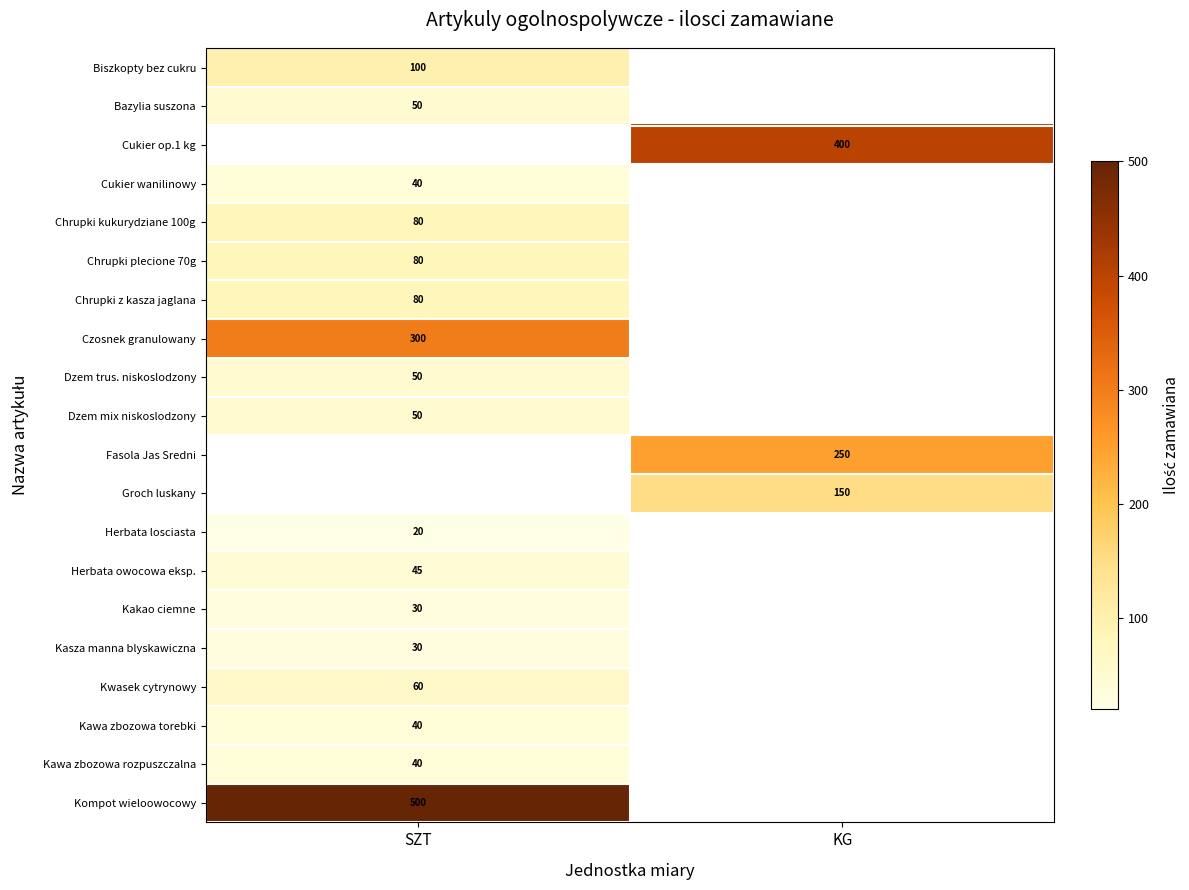

The Czosnek granulowany series shows 300 at SZT. True or false?

True